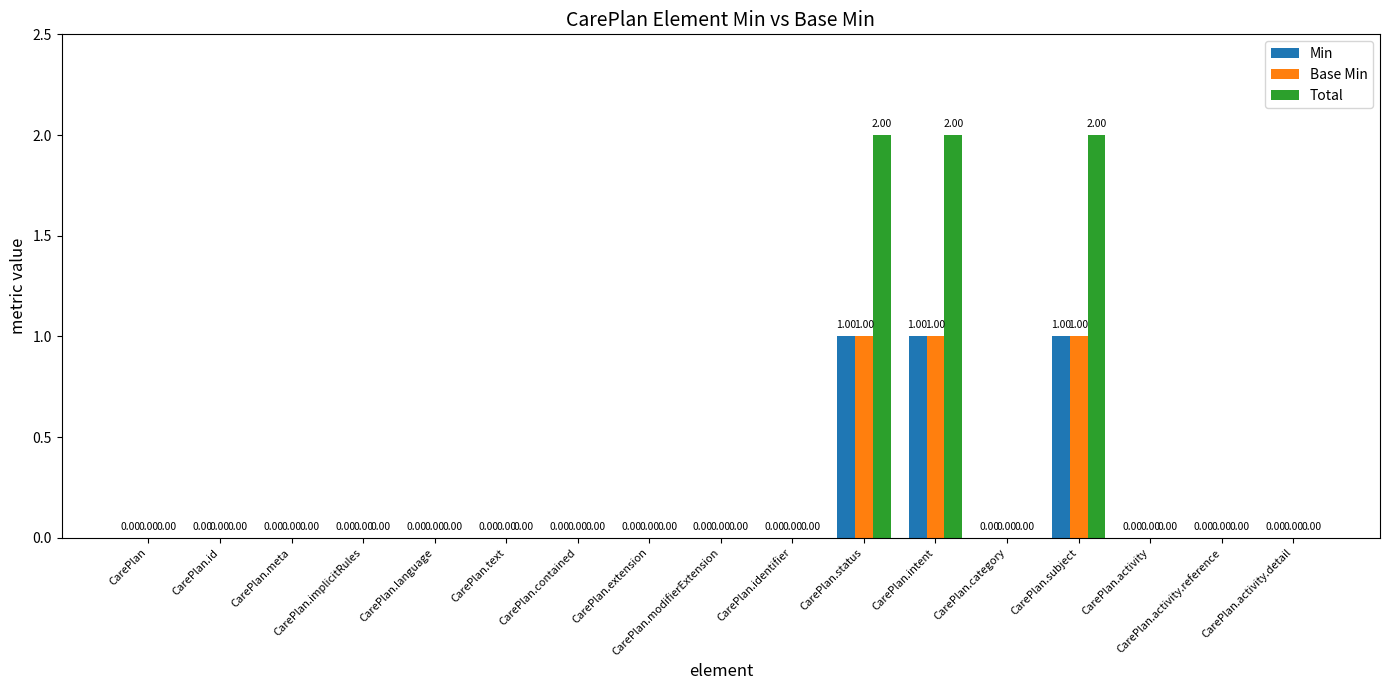

How many Base Min values are between 0 and 1?

17